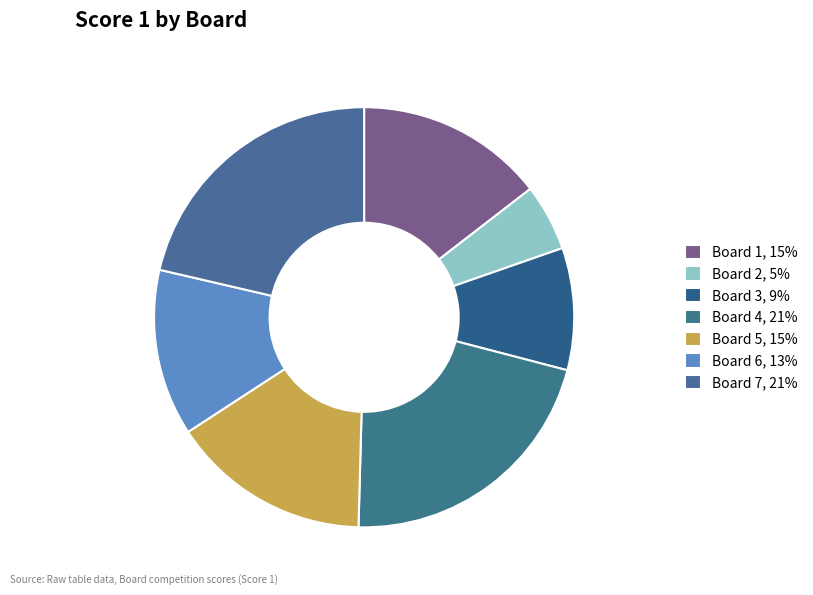

Is there a majority slice in this chart?

No